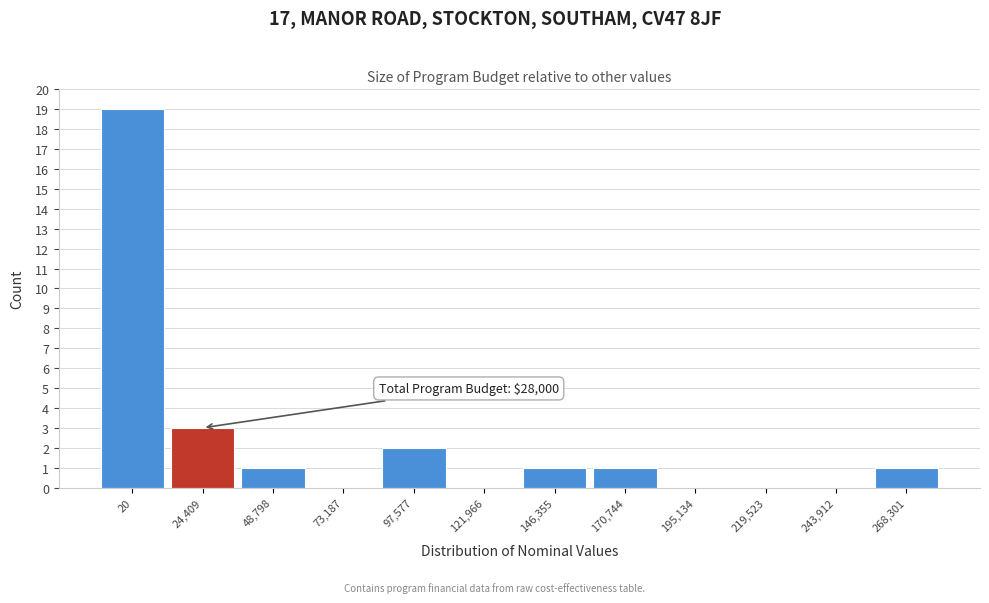

Reading left to right, transcribe all the data shown in this chart.

20=19	24,409=3	48,798=1	73,187=0	97,577=2	121,966=0	146,355=1	170,744=1	195,134=0	219,523=0	243,912=0	268,301=1